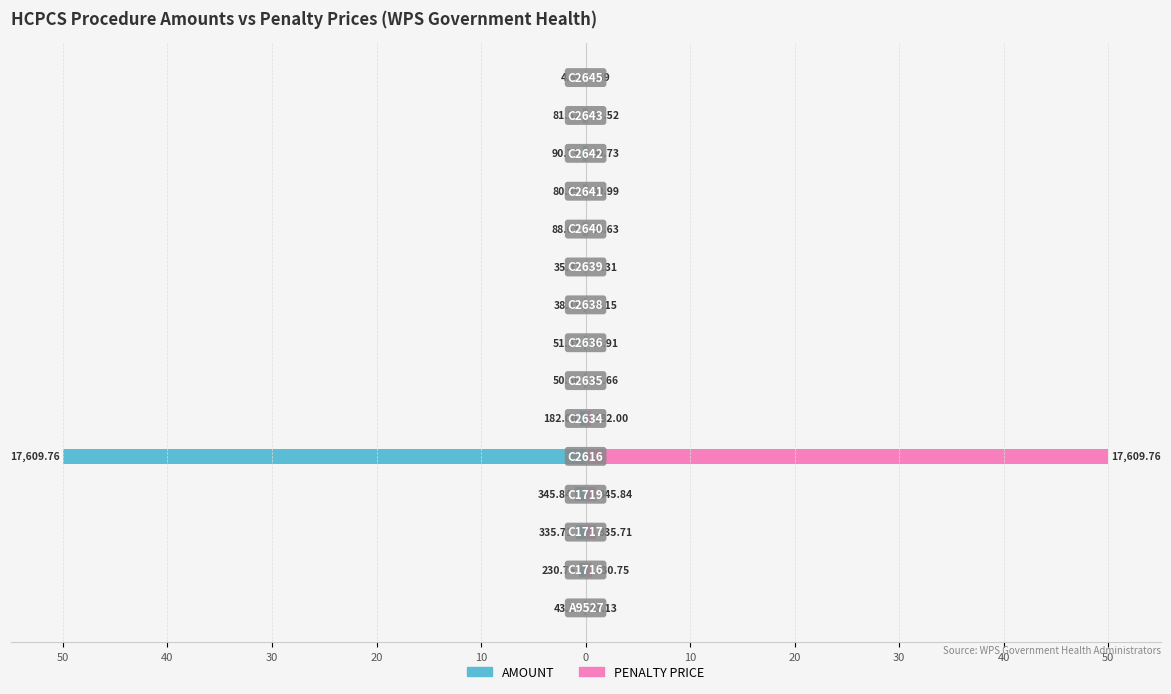

Rank the series at 50 from lowest to highest value.

AMOUNT, PENALTY PRICE